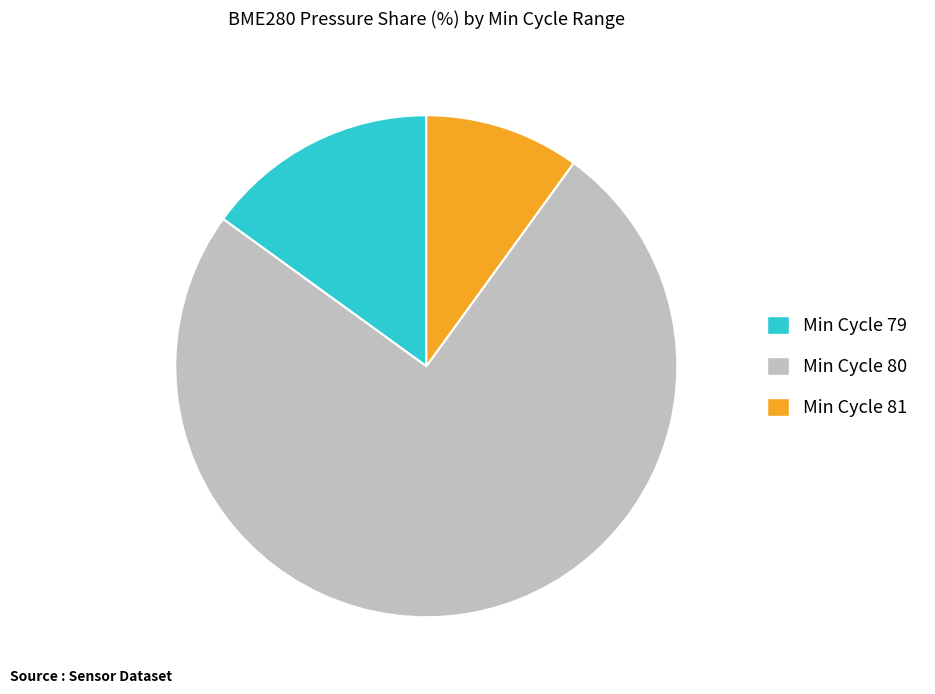

Rank the categories by value from highest to lowest.

Min Cycle 80, Min Cycle 79, Min Cycle 81